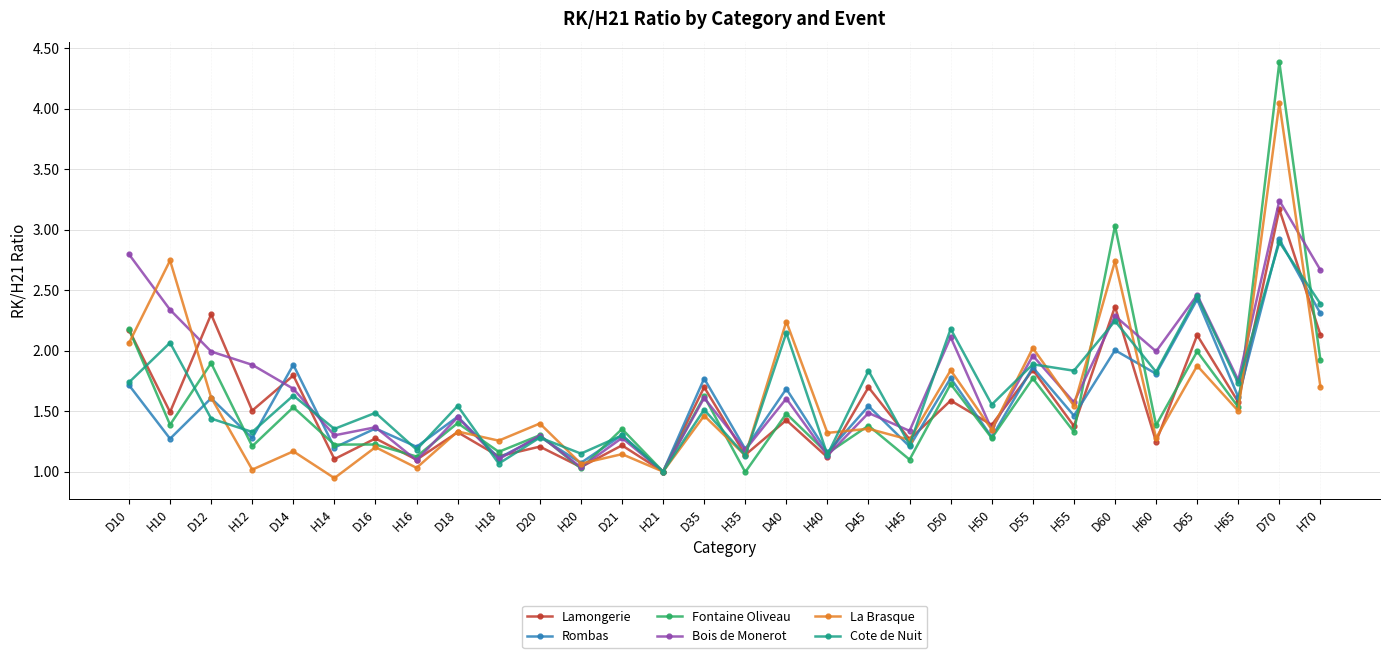

True or false: Fontaine Oliveau has a value of 0.4 at H70.

False